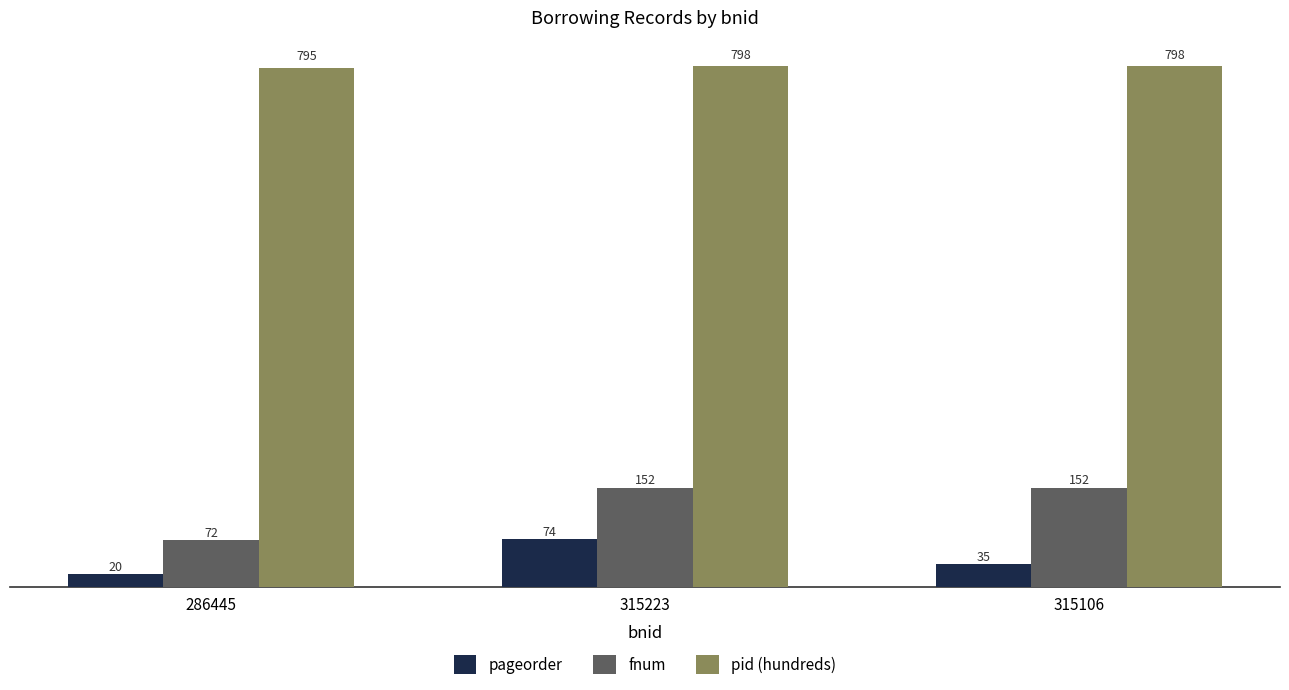

What are all the series names shown in the legend?

pageorder, fnum, pid (hundreds)